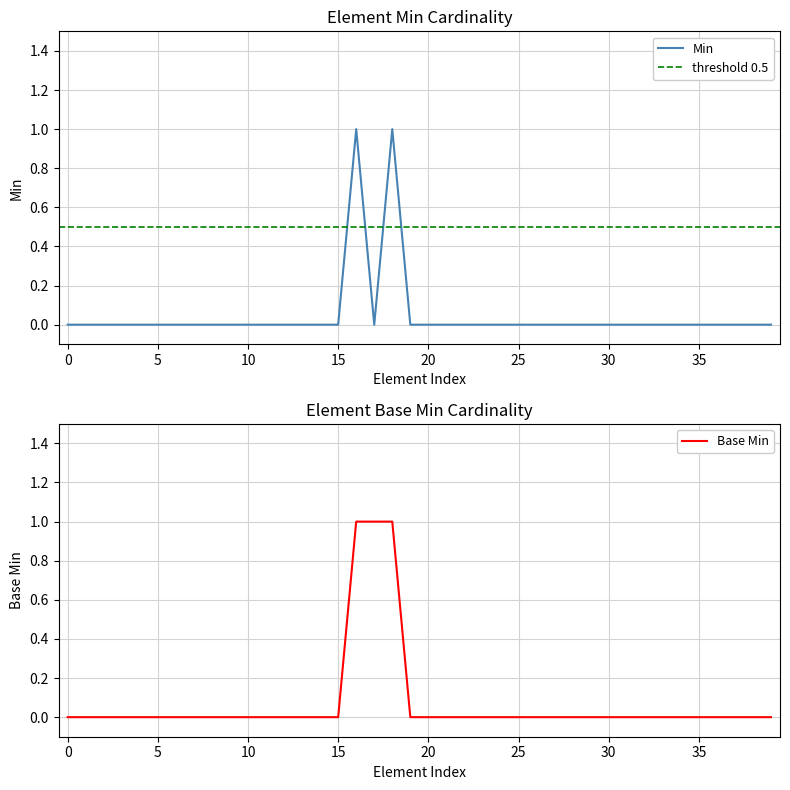

True or false: Base Min and Min intersect in this chart.

False